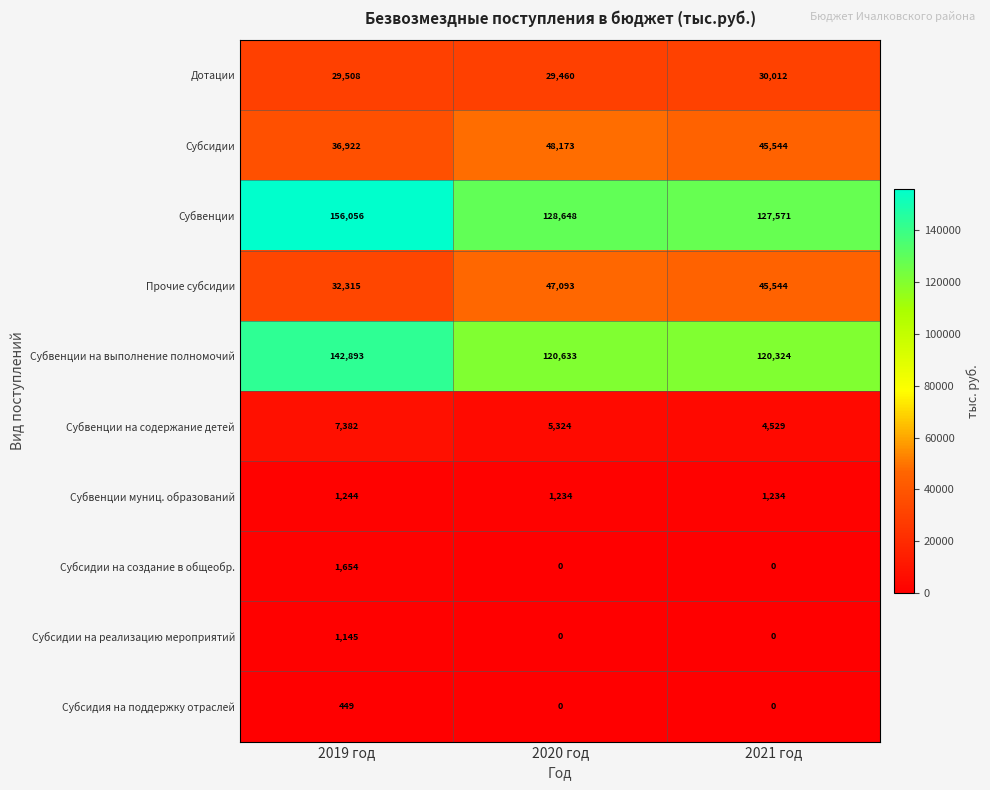

What is the sum of the Субсидии values at 2019 год and 2021 год?

82466